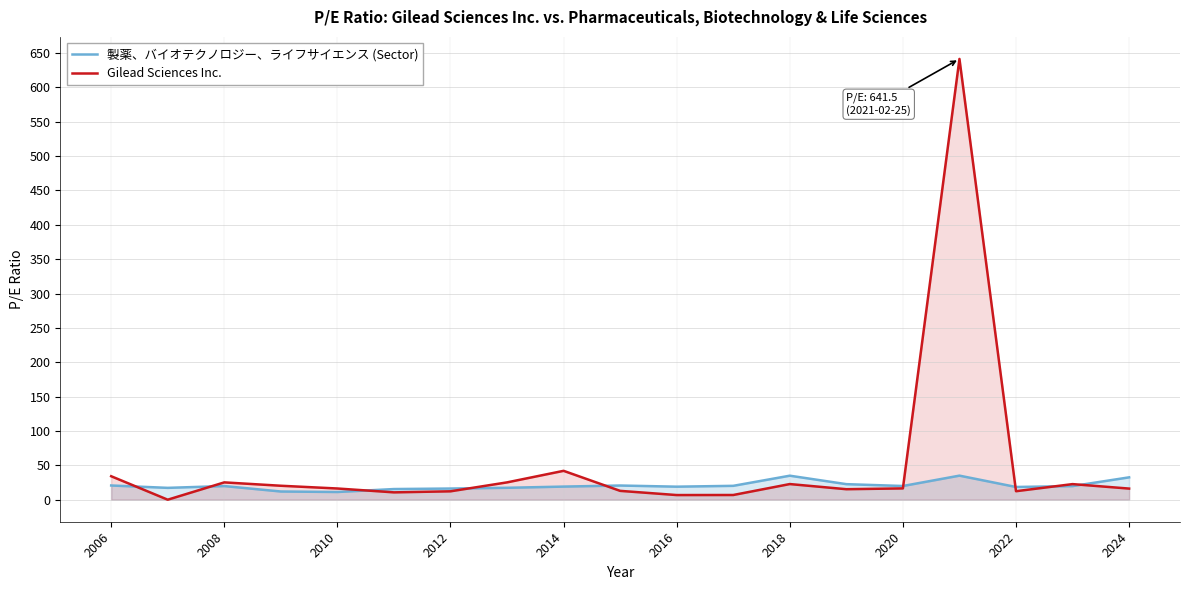

Which series has the largest range (max minus min)?

Gilead Sciences Inc.